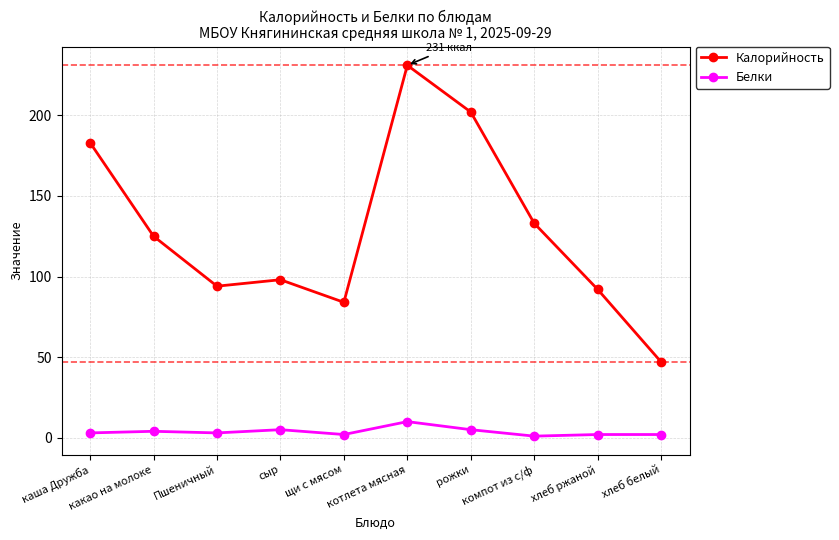

The Белки series shows 3 at Пшеничный. True or false?

True